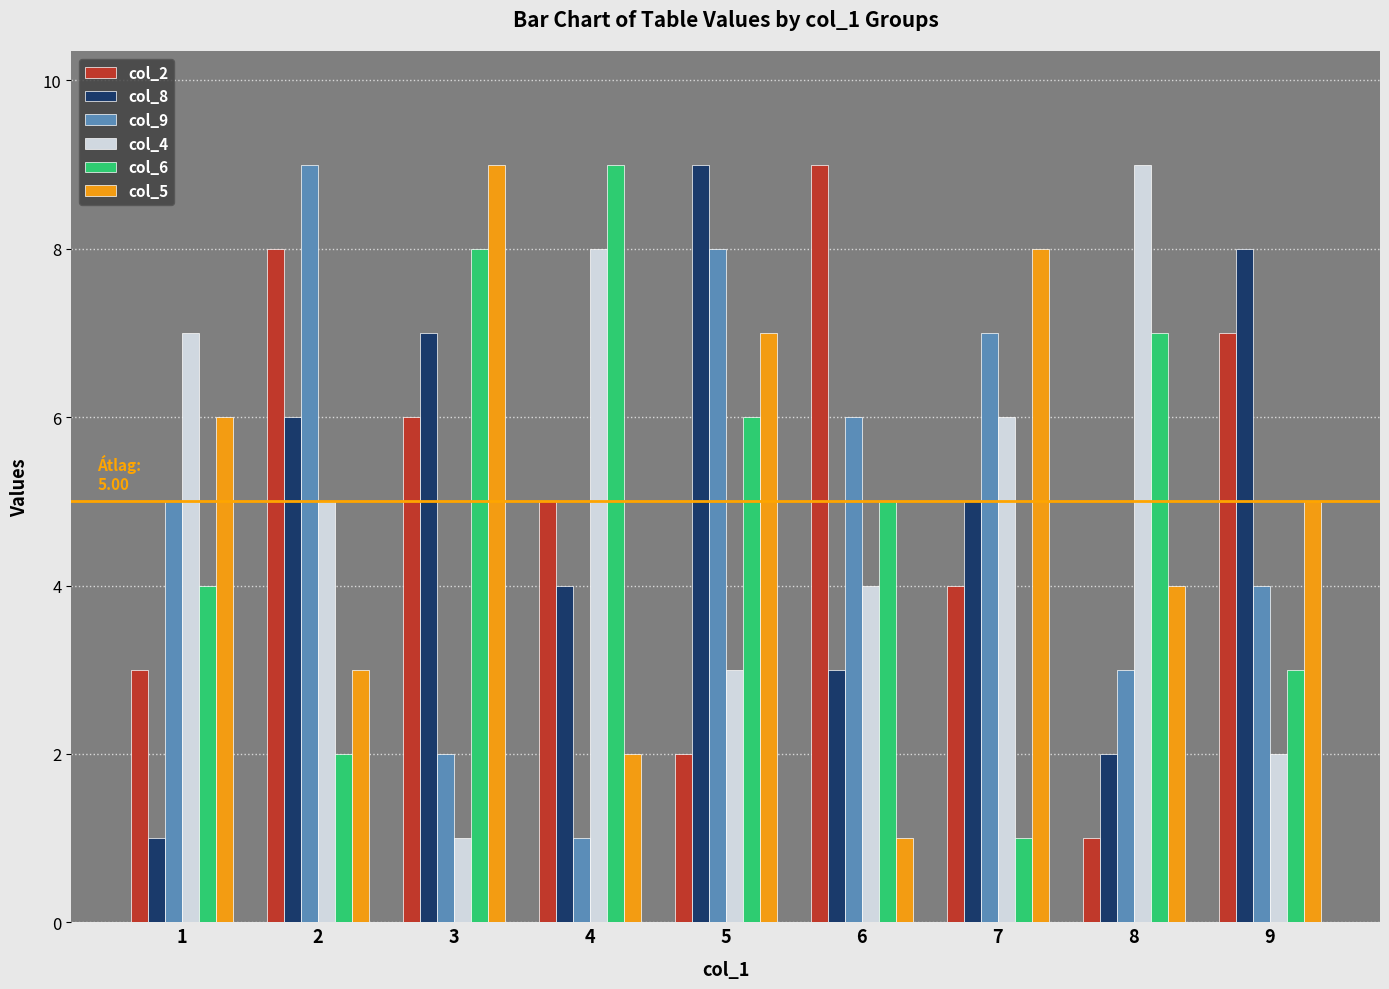

What is the average value of the col_6 series?

5